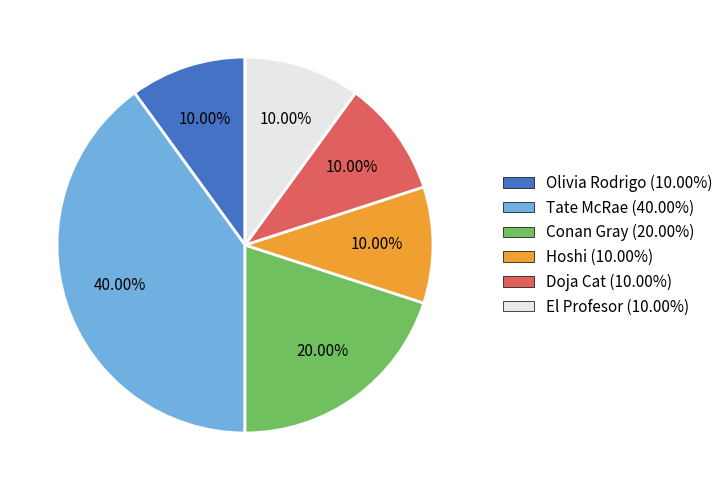

Do El Profesor and Olivia Rodrigo together represent more than half of the pie?

No